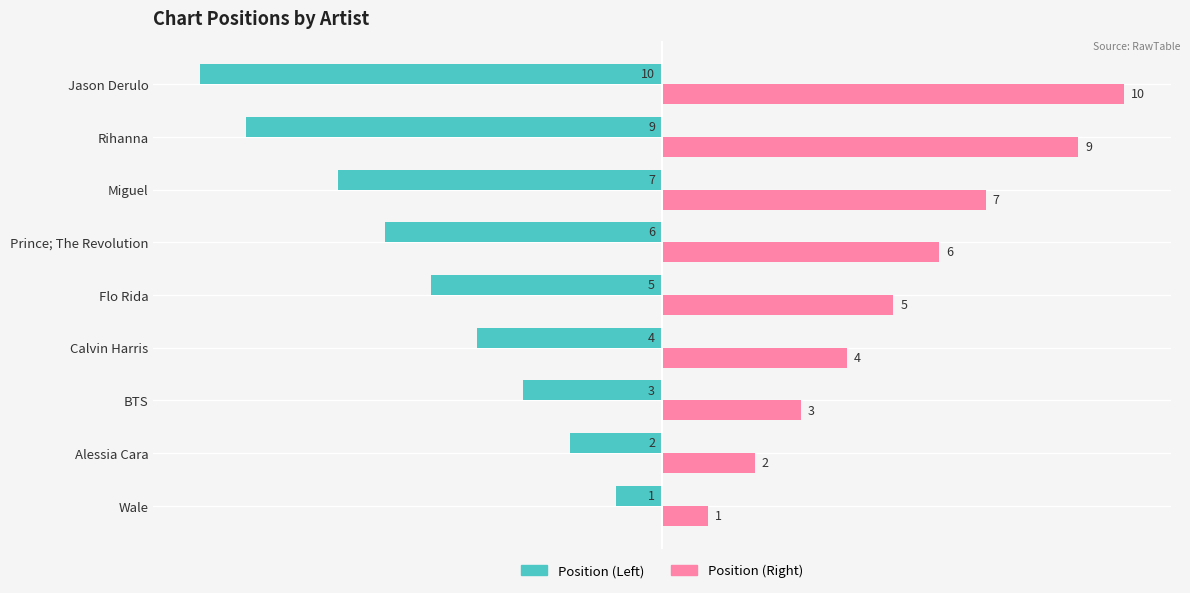

What are all the series names shown in the legend?

Position (Left), Position (Right)